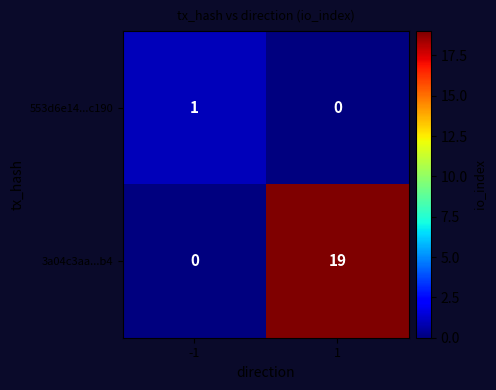

True or false: 553d6e14...c190 has a value of 0 at 1.

True